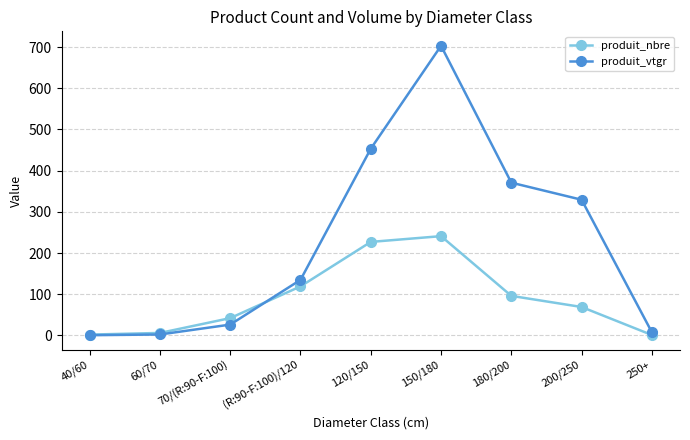

Where does the produit_vtgr series first go above 134?

(R:90-F:100)/120